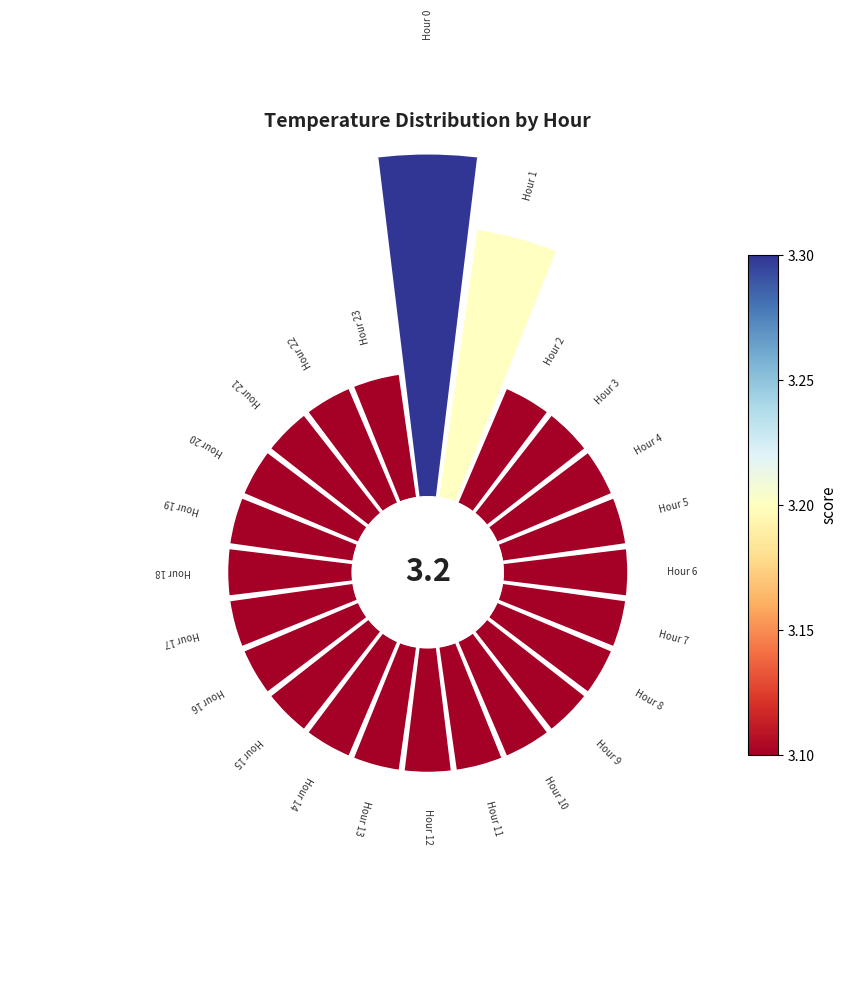

What percentage is the Hour 0 slice, to the nearest percent?

12%